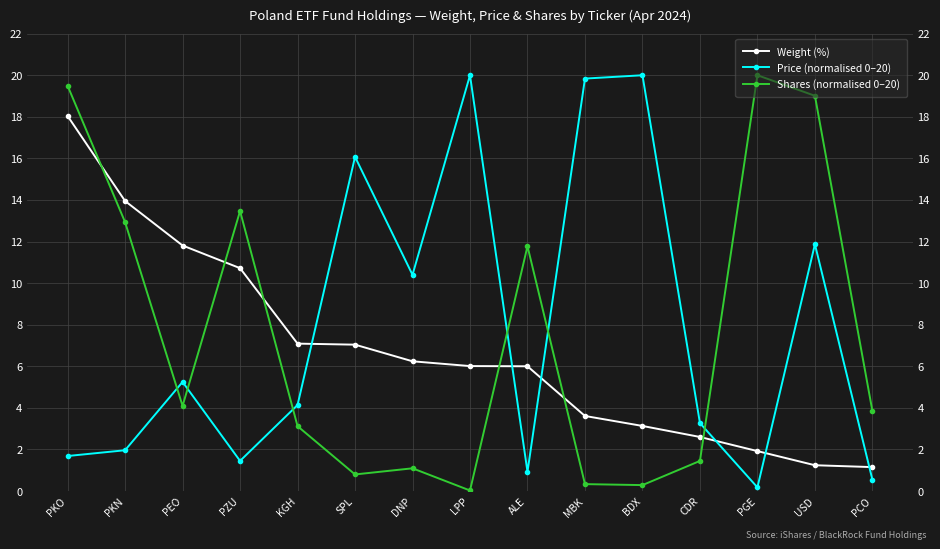

How many data points in Weight (%) are less than 6?

6